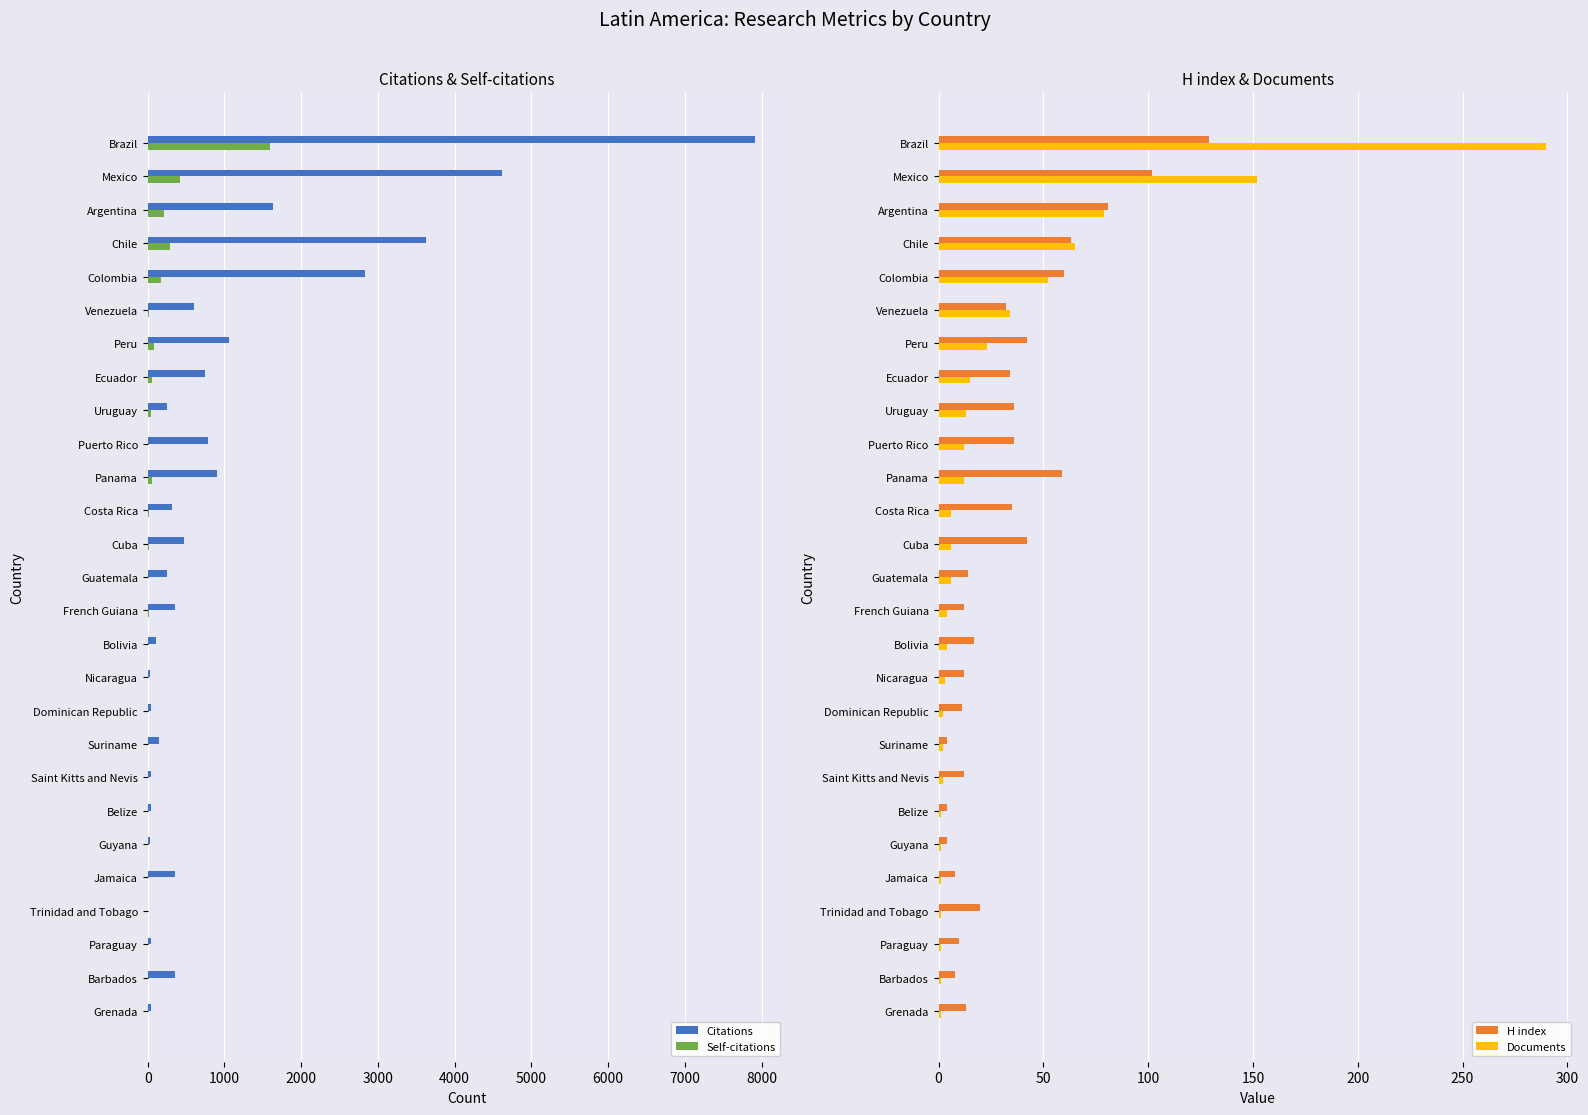

Rank the series by their maximum value, from lowest to highest.

H index, Documents, Self-citations, Citations